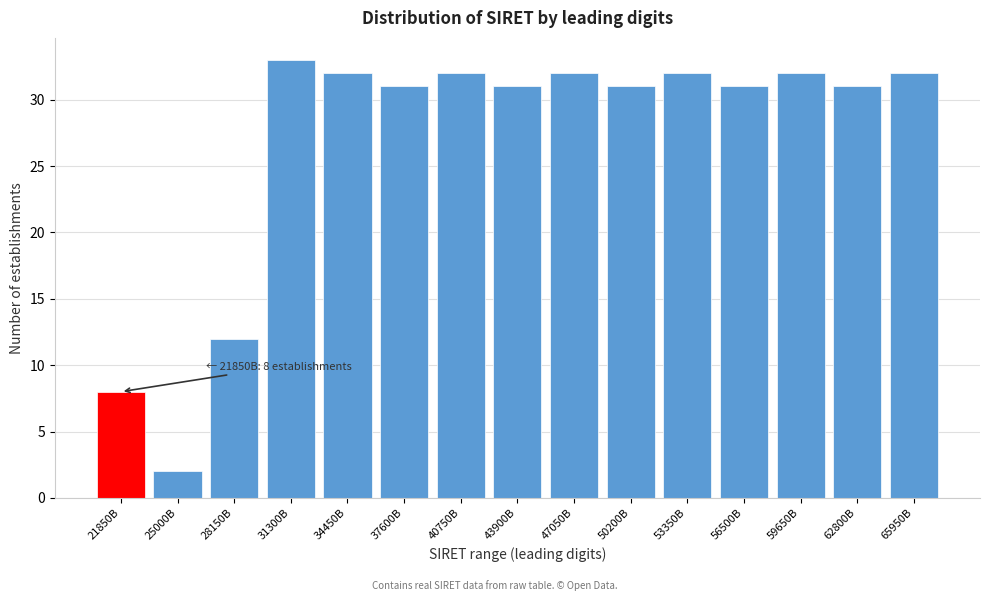

Reading left to right, extract all data points from this chart.

8	2	12	33	32	31	32	31	32	31	32	31	32	31	32